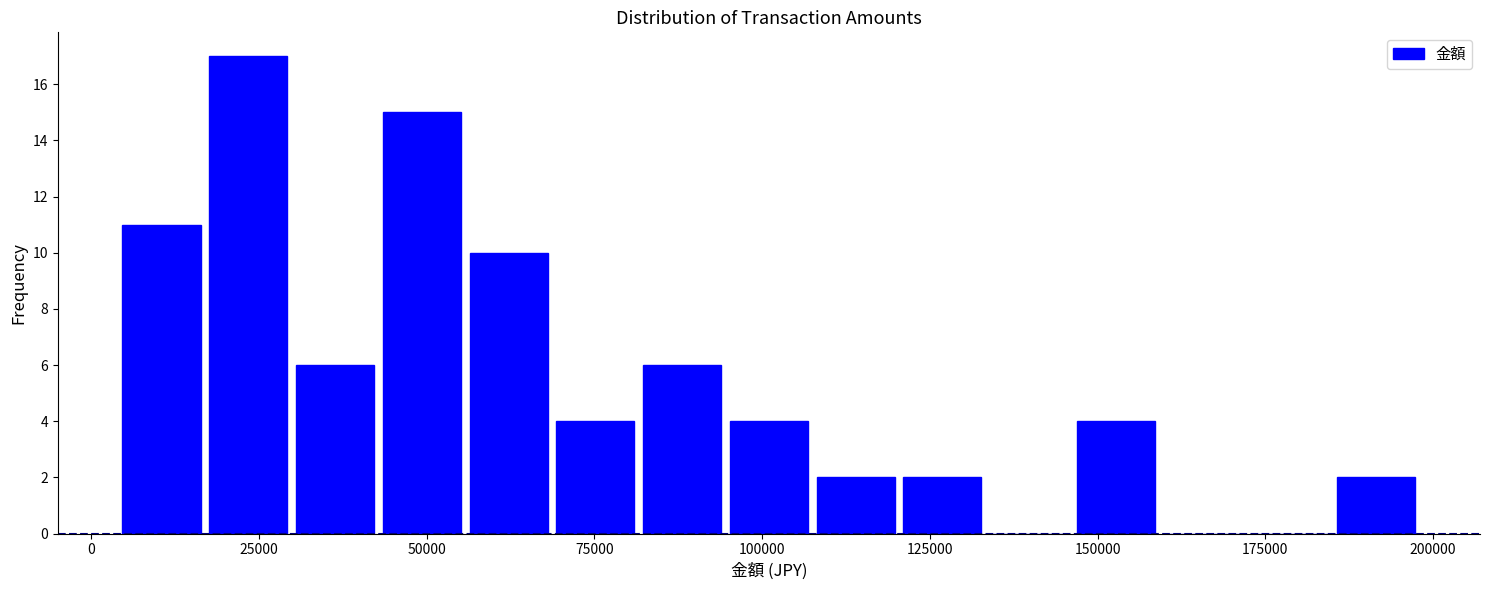

Read against the x-axis, roughly where is the centre of the tallest bar?

25000